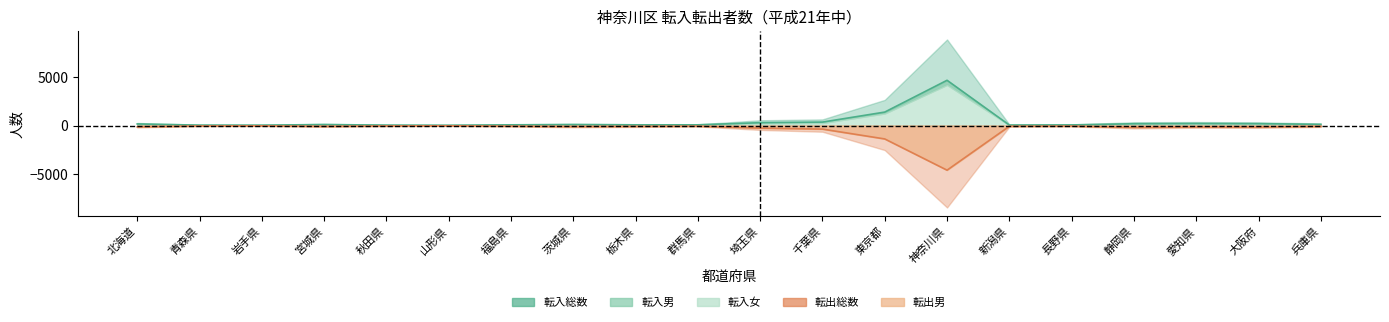

Is it true that 転入総数 equals 426 at 千葉県?

False